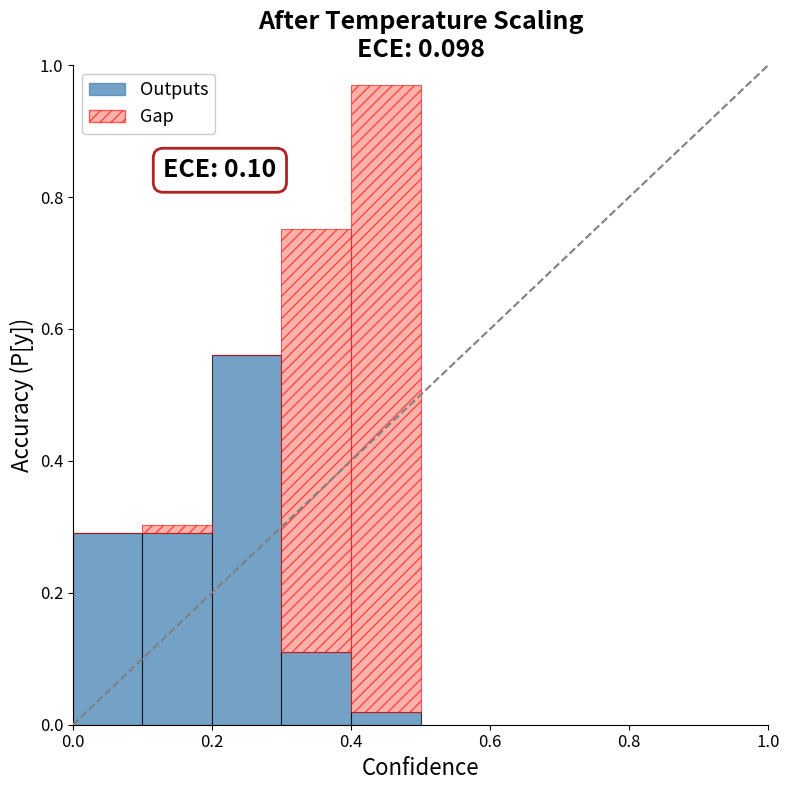

What is the sum of all Outputs values?

1.3